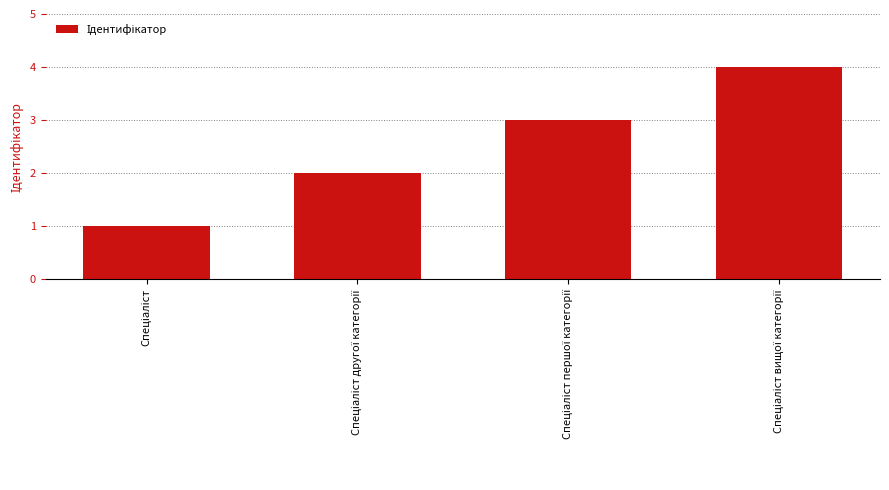

What is the sum of all values?

10